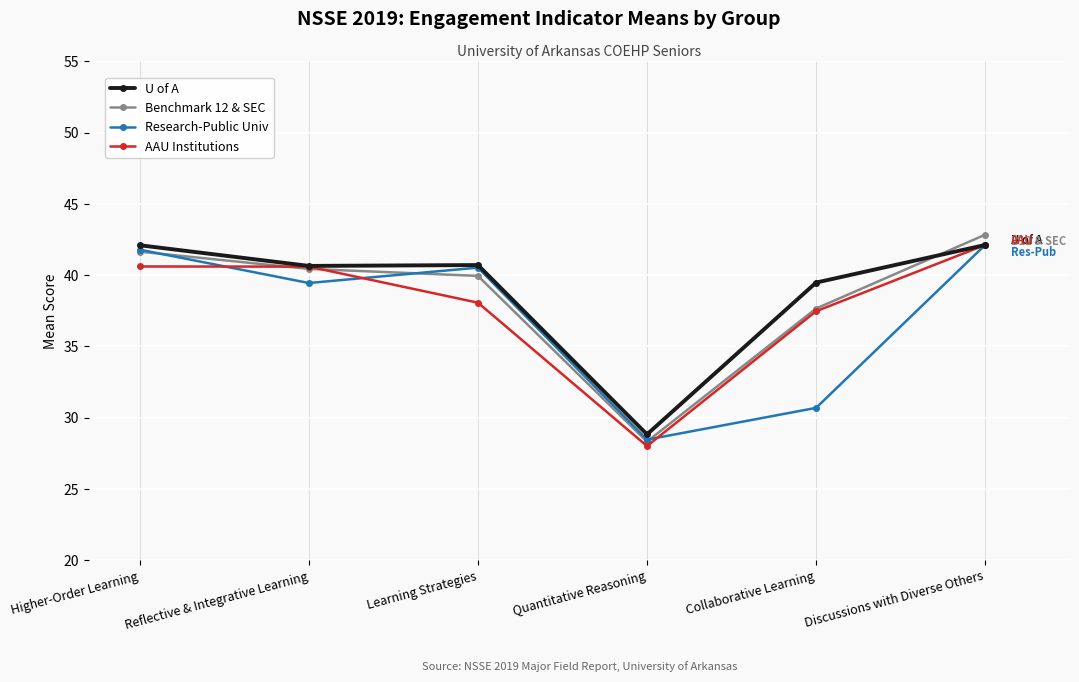

Which series has the largest range (max minus min)?

Benchmark 12 & SEC